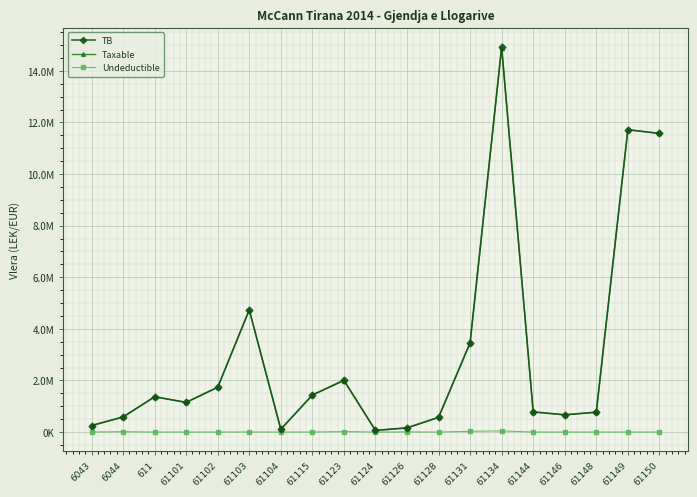

What is the sum of all Undeductible values?

111891.0